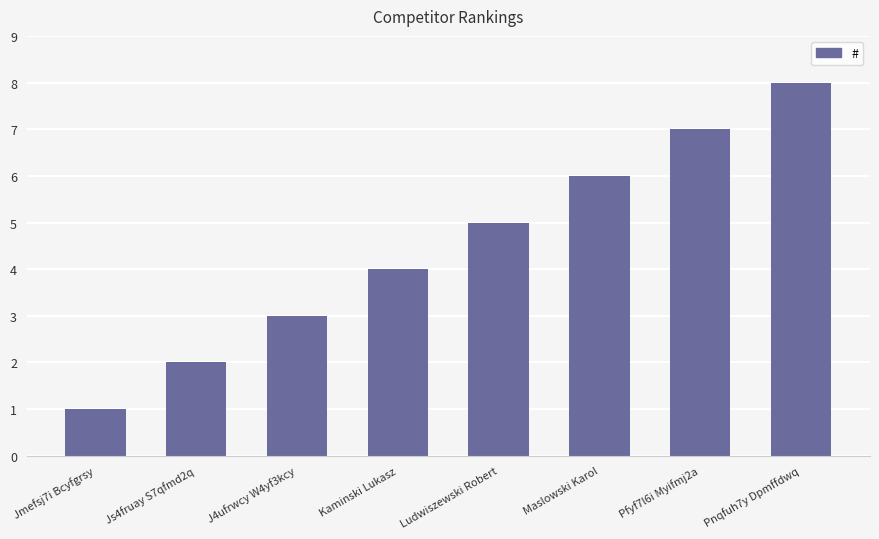

Does the chart contain any negative values?

No